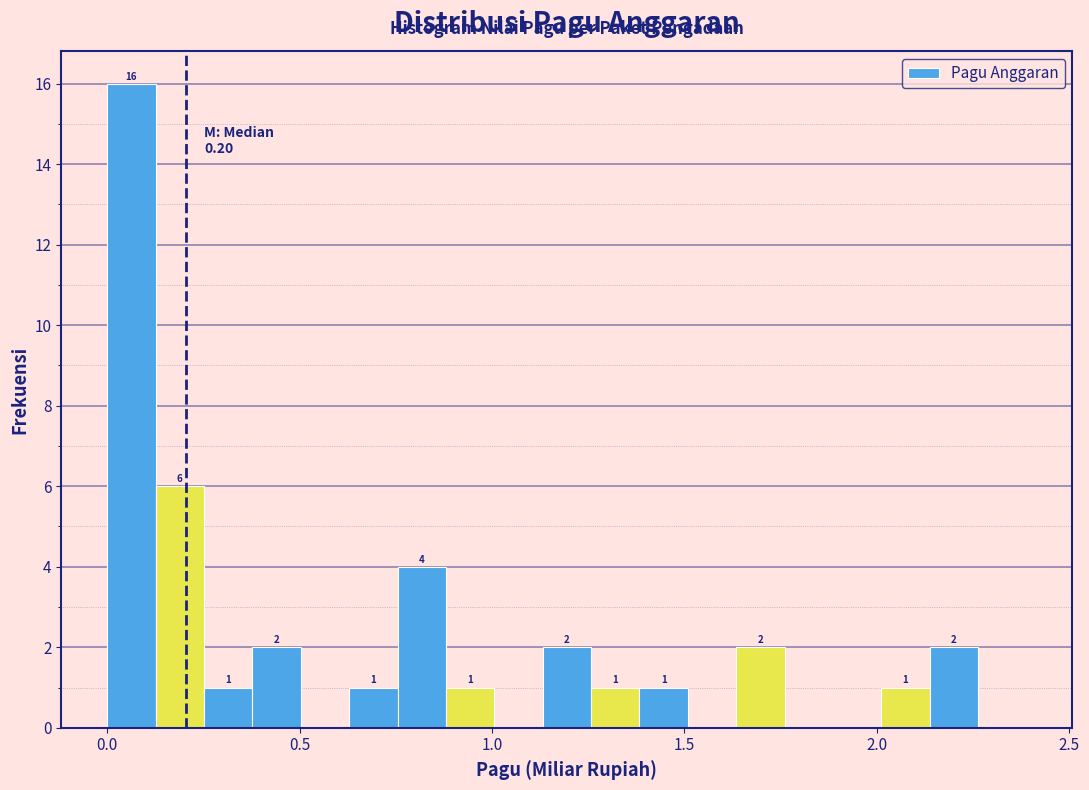

Around what value on the x-axis is the tallest bar? Give the approximate position of its centre, as read against the axis.

0.05